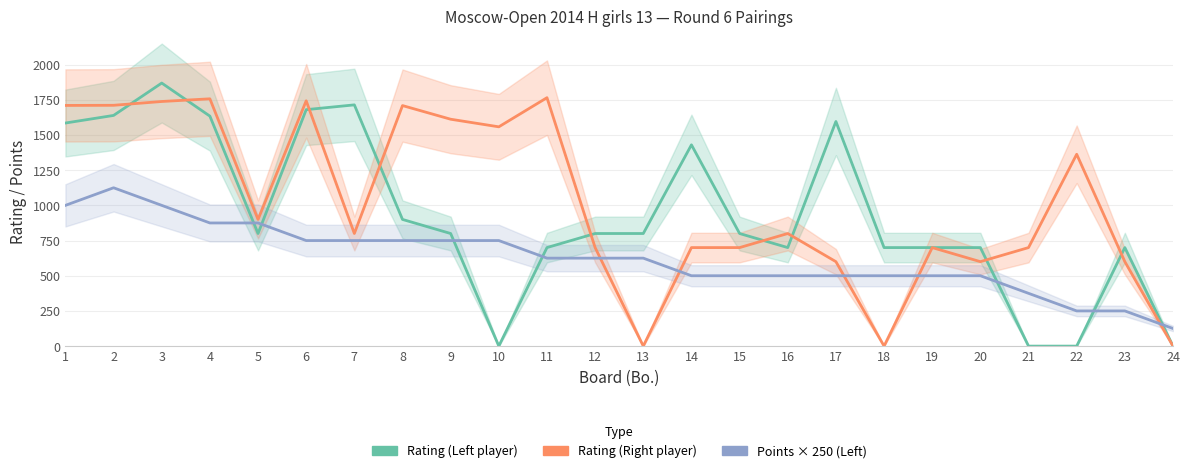

What is the sum of all Rating (Right player) values?

24466